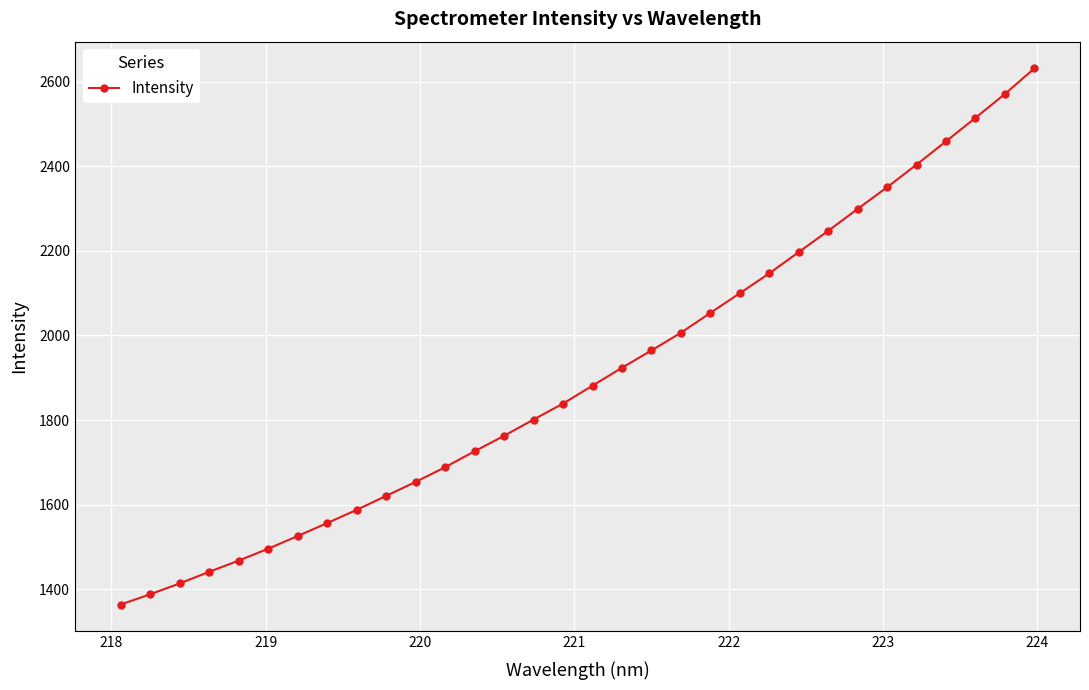

What is the minimum value shown in the chart?

1363.7